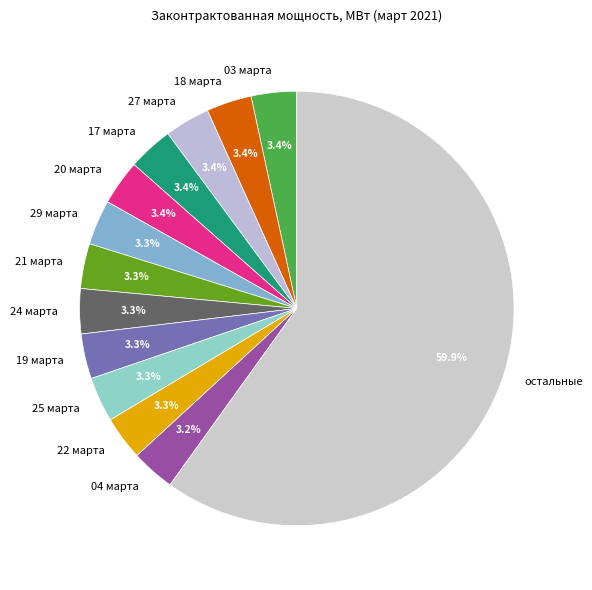

What is the ratio of the value at 25 марта to the value at 18 марта?

1.0